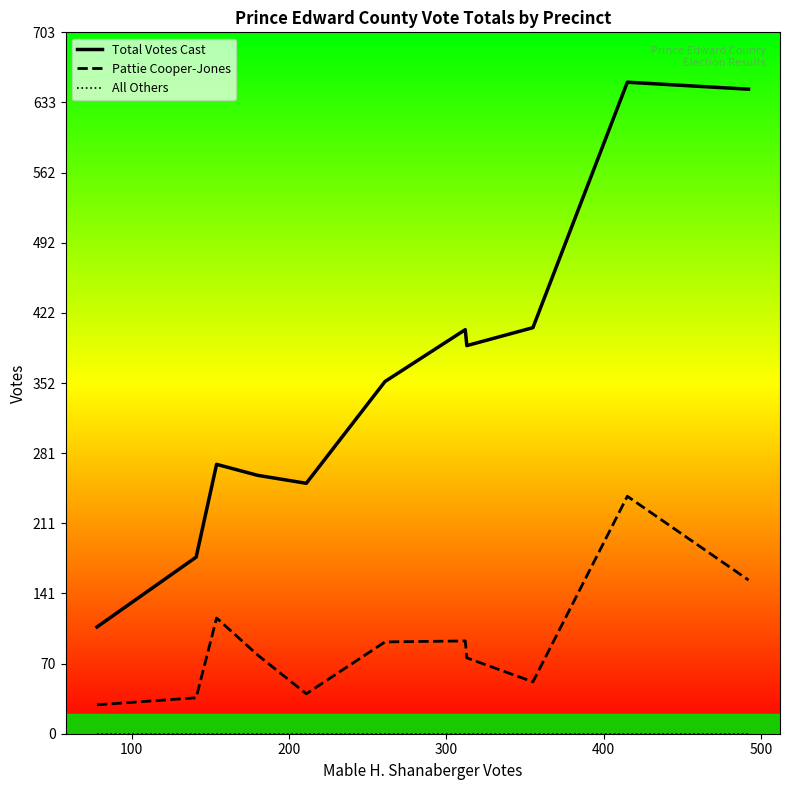

Reading right to left, transcribe all the data shown in this chart.

Total Votes Cast: 646	653	407	389	405	353	251	259	270	177	107
Pattie Cooper-Jones: 154	238	52	76	93	92	40	79	116	36	29
All Others: 0	0	0	0	0	0	0	0	0	0	0